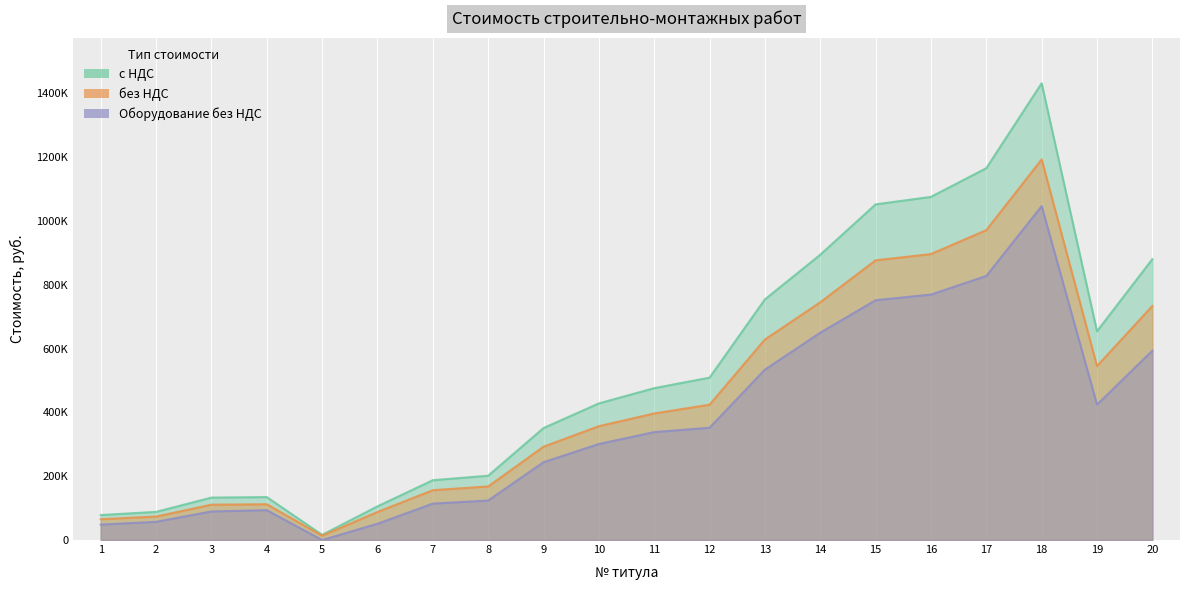

Is the value of с НДС at 6 greater than the value of без НДС at 14?

No